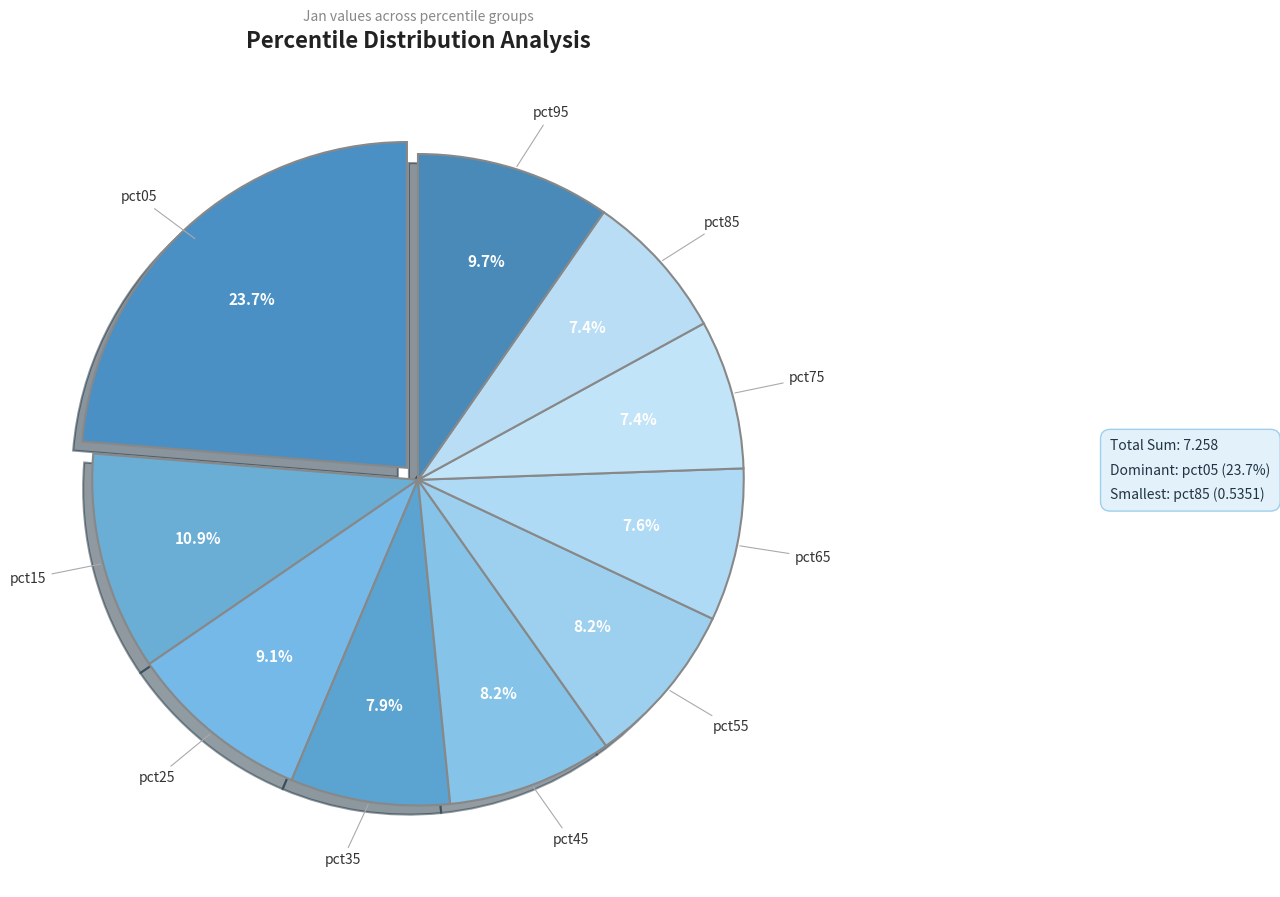

To the nearest percent, what percentage of the pie is pct85?

7%